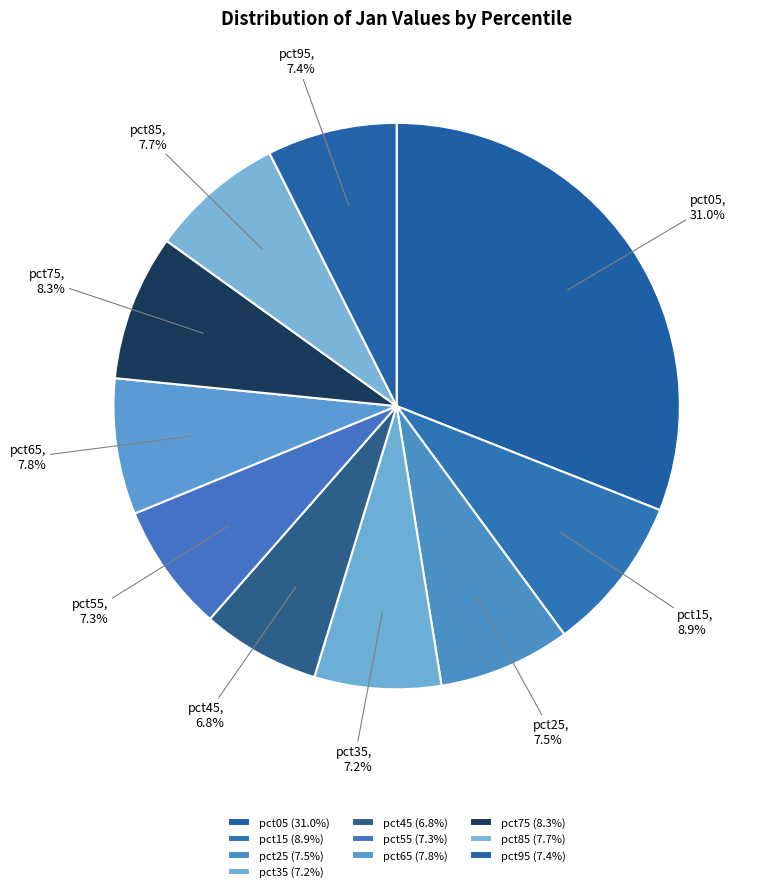

How much of the chart is everything except pct55?

92.7%